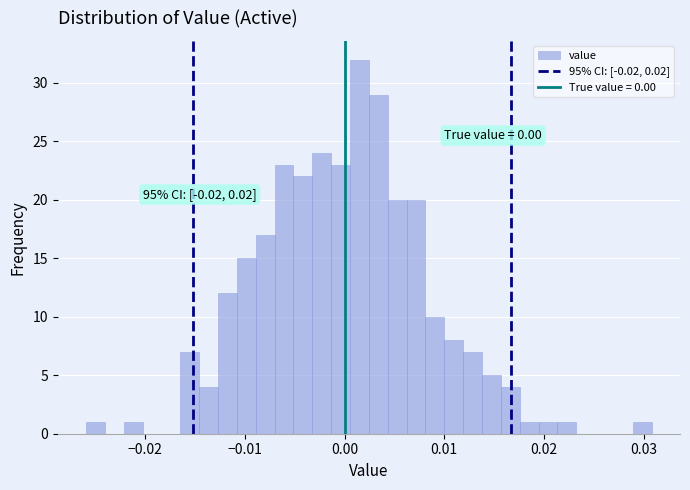

Around what value on the x-axis is the tallest bar? Give the approximate position of its centre, as read against the axis.

0.001